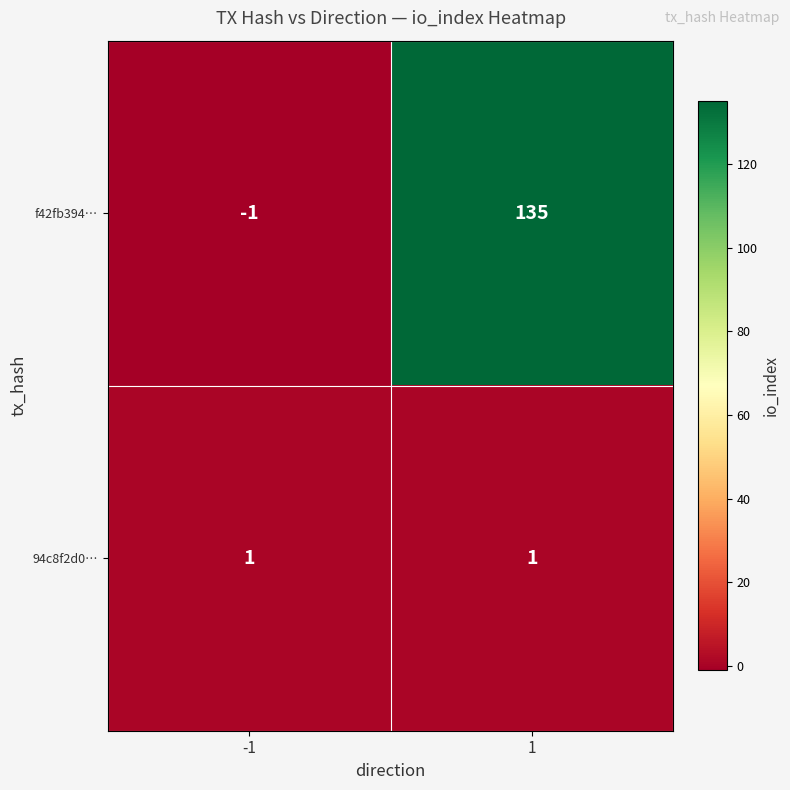

What is the approximate value of f42fb394… at 1, to the nearest 5?

135